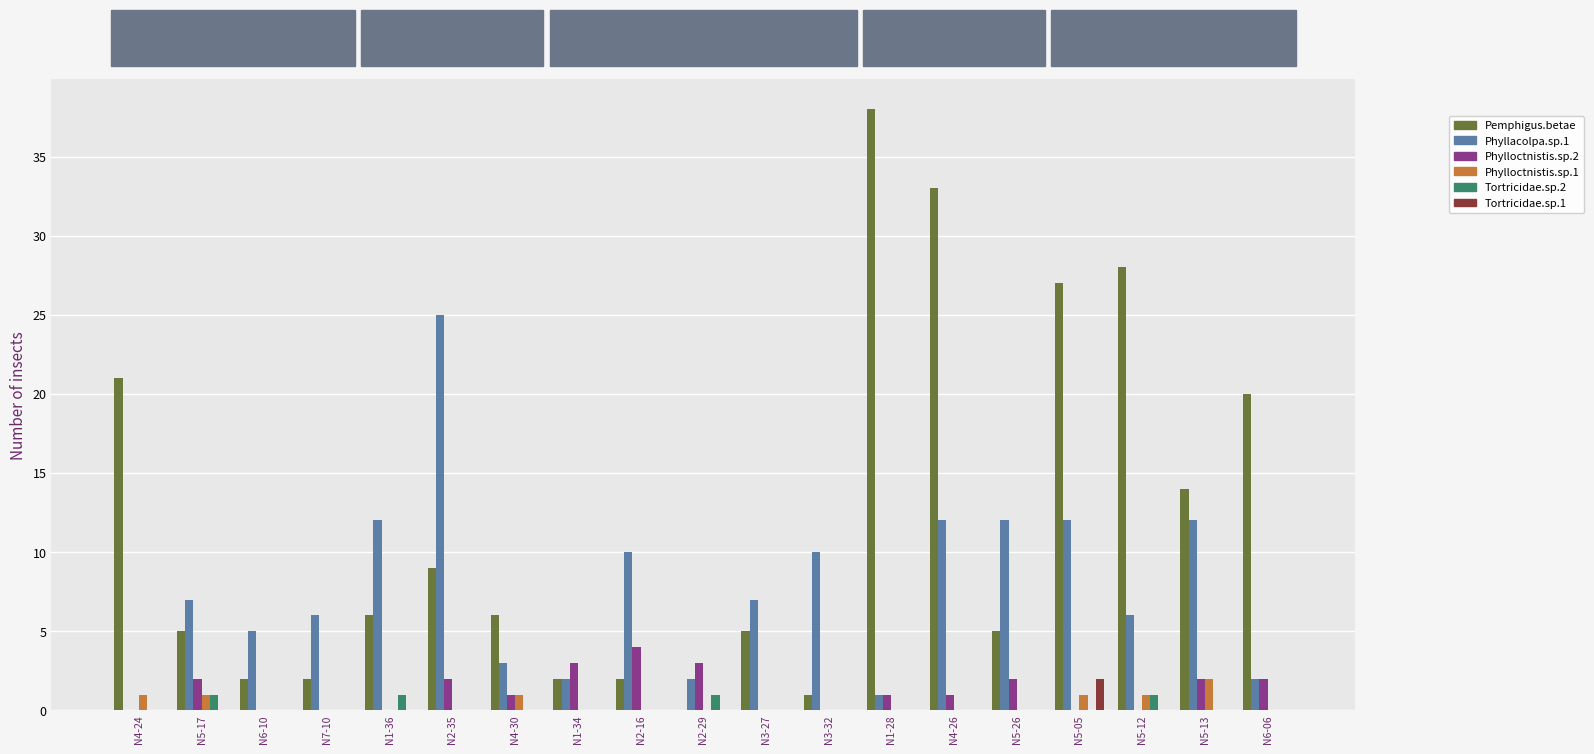

The Pemphigus.betae series shows 27 at N5-05. True or false?

True